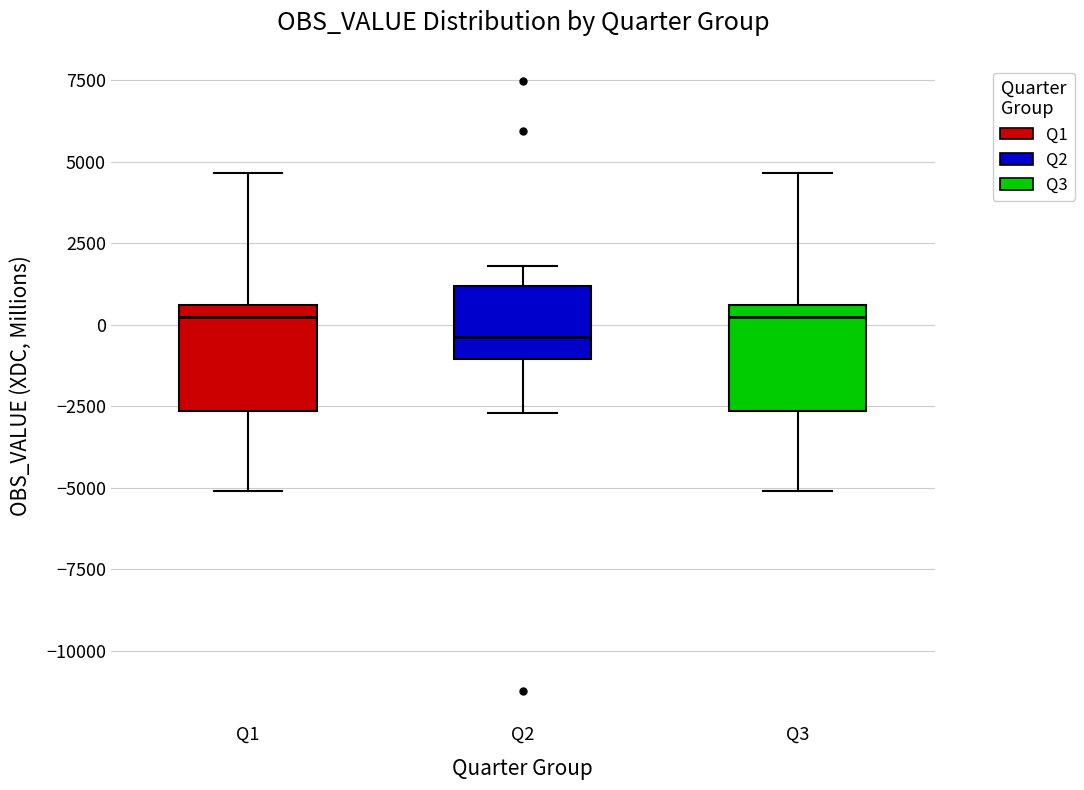

Where is the lower edge of the box for Q3 on the y-axis? The values are not printed on the chart, so give them approximately, as read against the axis.

-2500